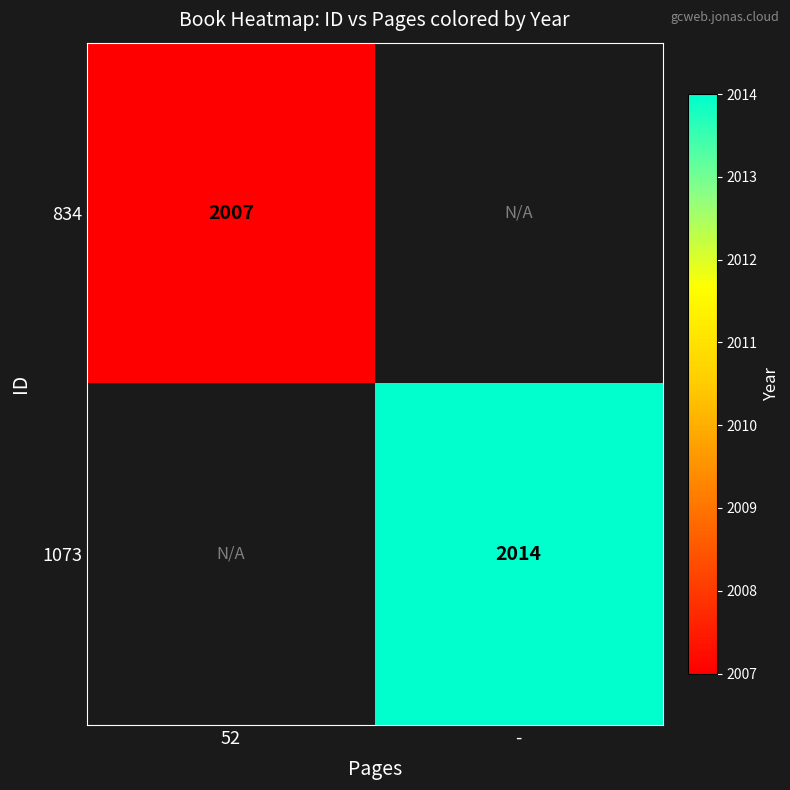

How many distinct data groups are displayed?

2